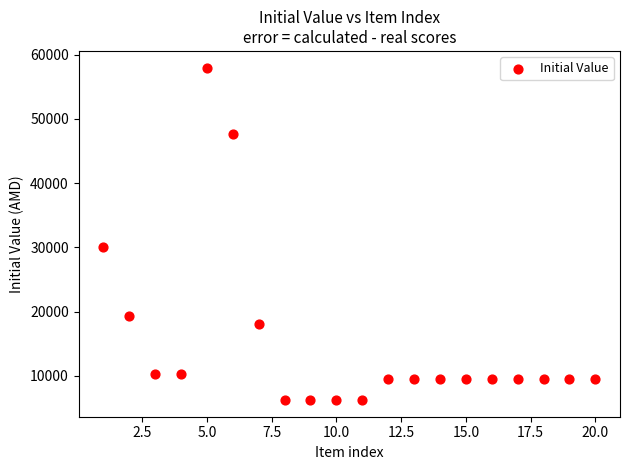

What is the range of X values (max minus min)?

19